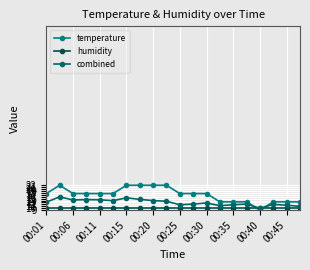

What is the average value of the temperature series?

17.0